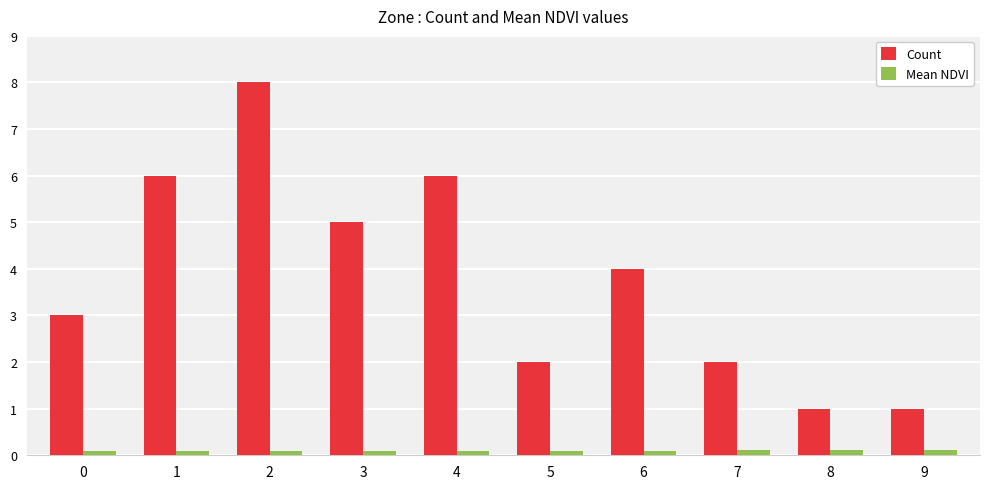

How many groups of bars are there?

10